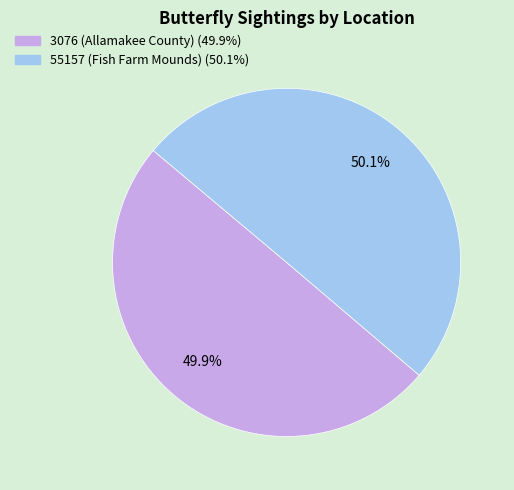

Do 3076 (Allamakee County) and 55157 (Fish Farm Mounds) together represent more than half of the pie?

Yes